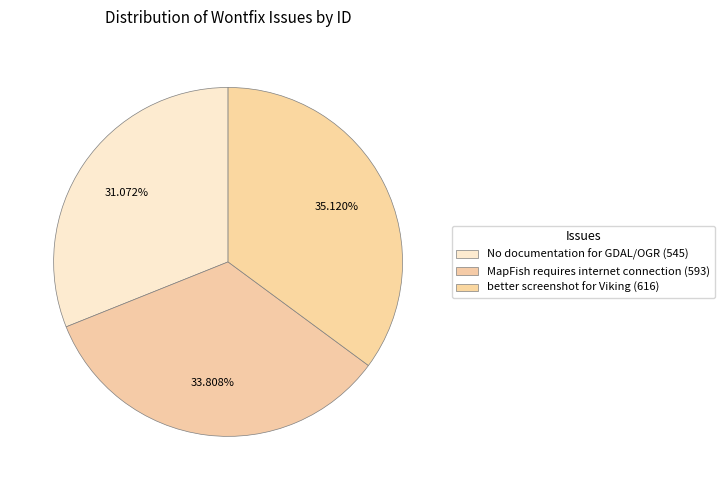

Is there any slice that represents more than half of the pie?

No